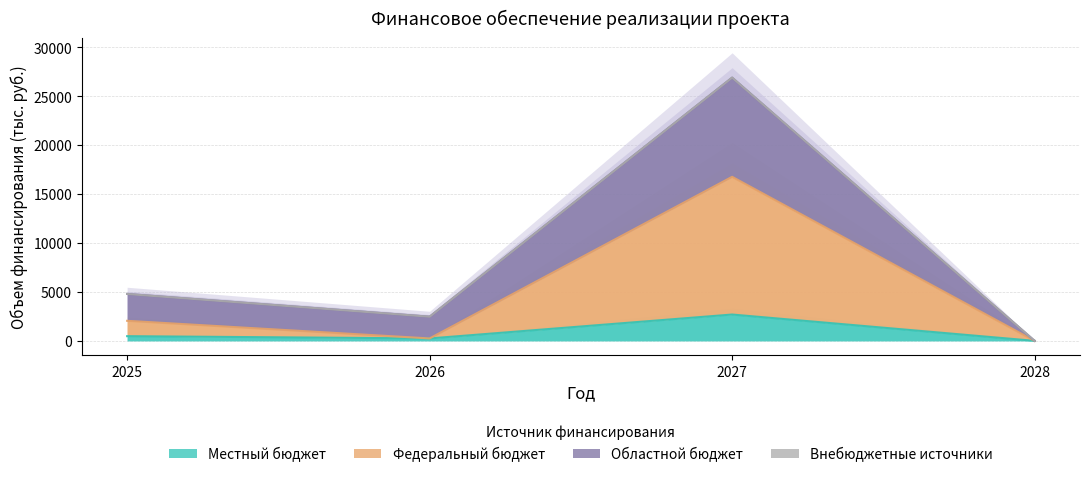

Is it true that Местный бюджет equals -1557.7 at 2028?

False